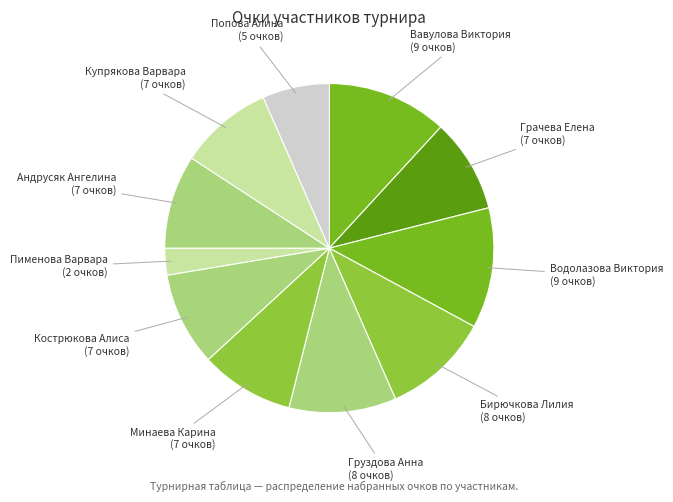

What is the ratio of the value at Бирючкова Лилия to the value at Вавулова Виктория?

0.9